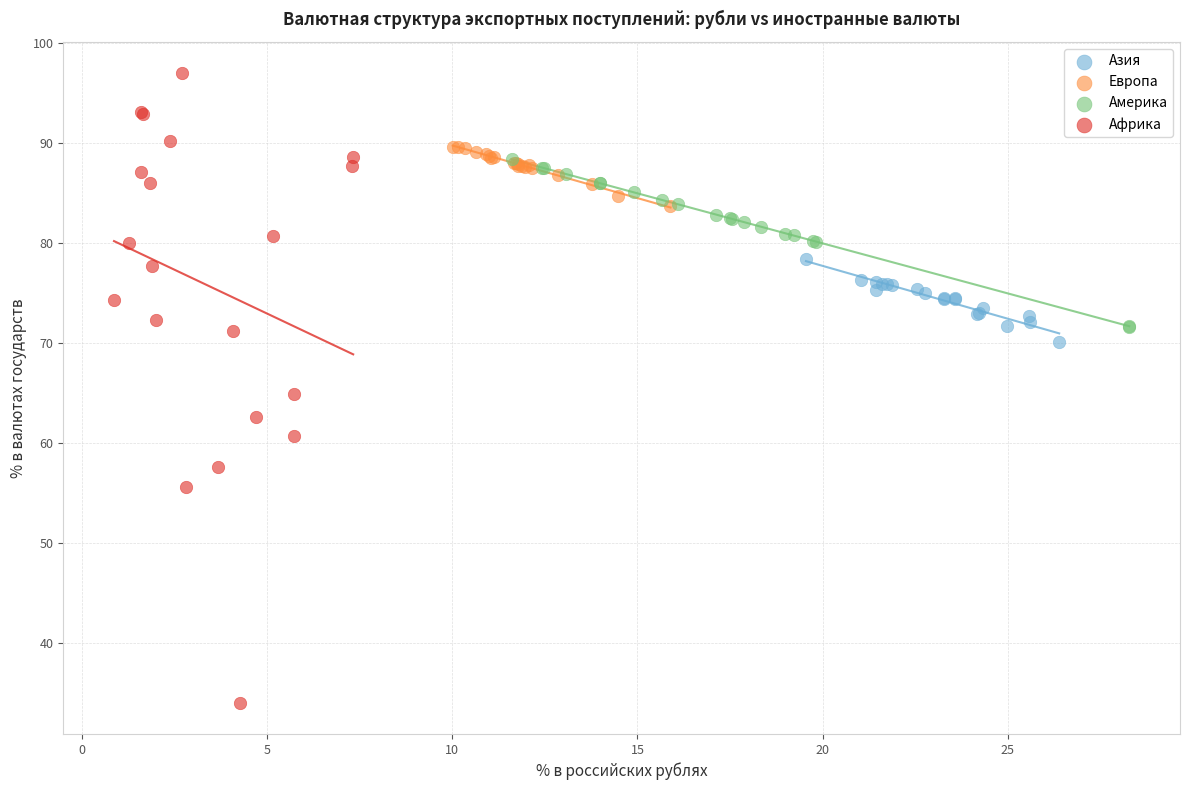

Which series contains the highest Y value?

Африка